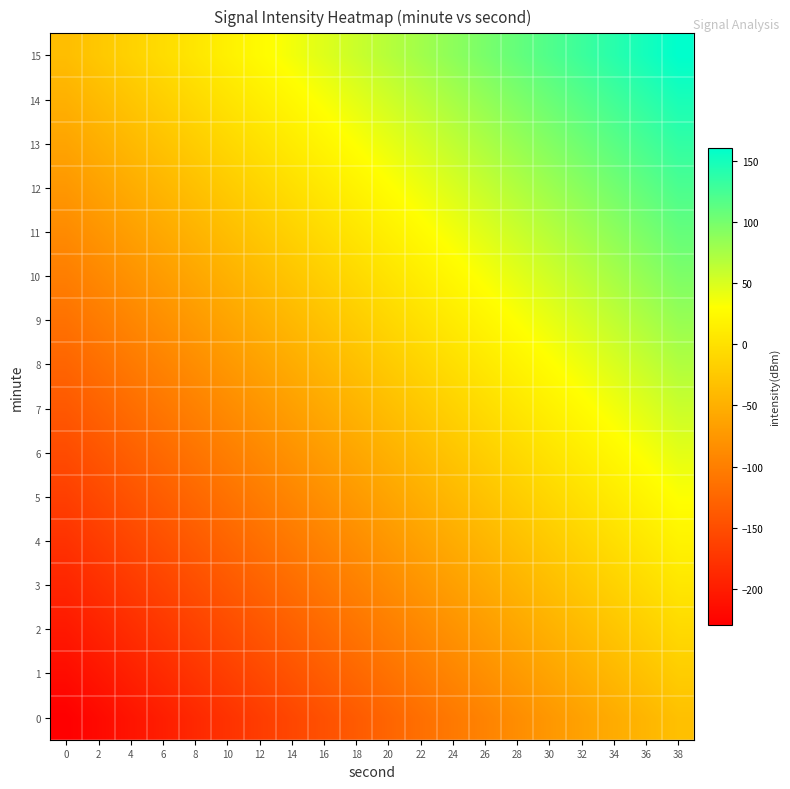

How many series are shown in this chart?

16